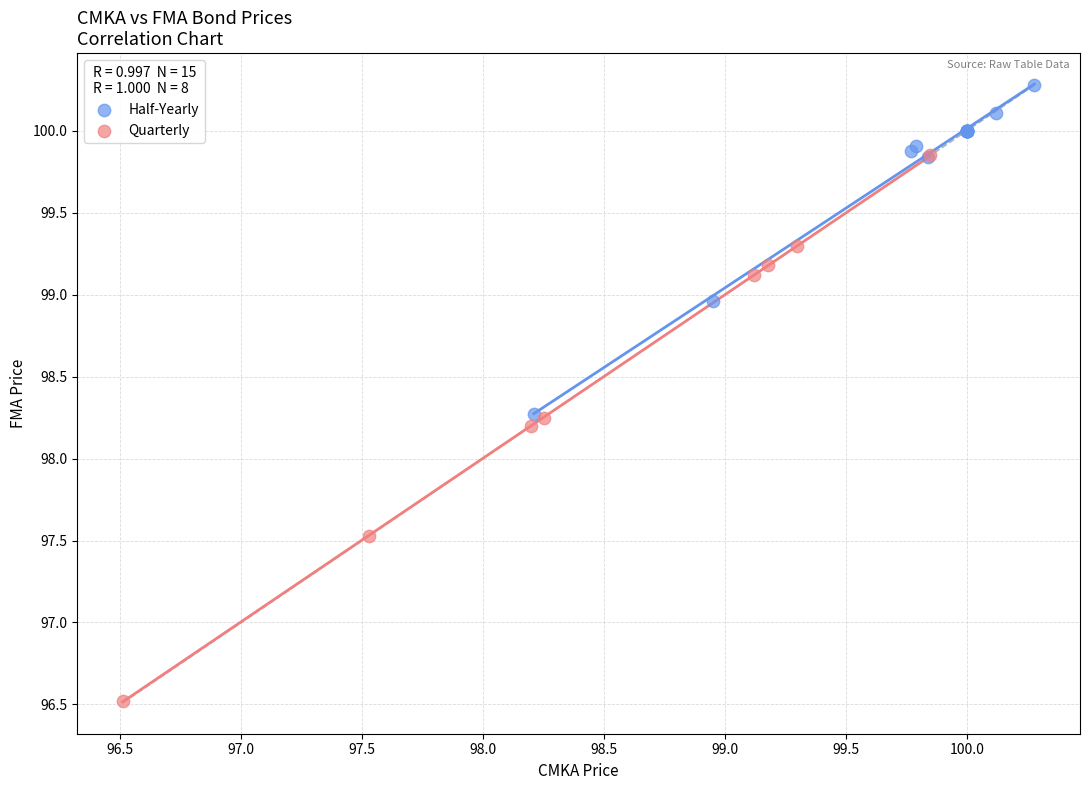

Which series has the widest spread of Y values?

Quarterly